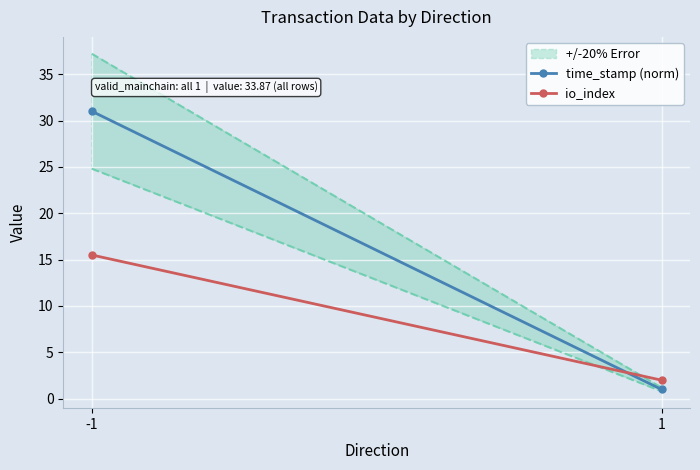

How many data points in io_index are less than 15?

1